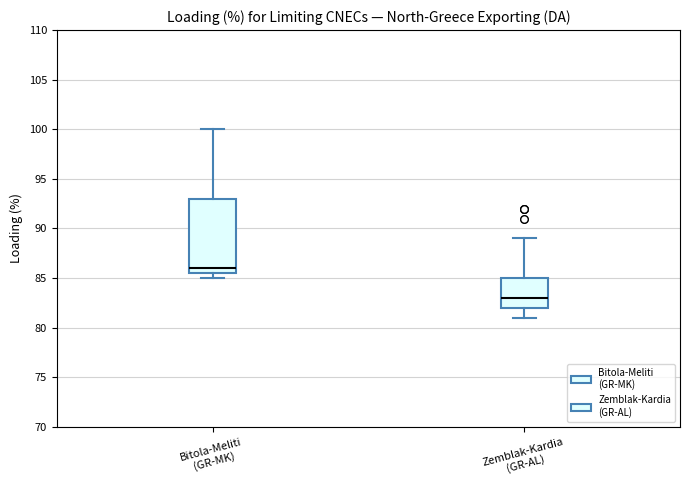

Where does the median line of the box for Bitola-Meliti (GR-MK) sit on the y-axis? The values are not printed on the chart, so give them approximately, as read against the axis.

86.0